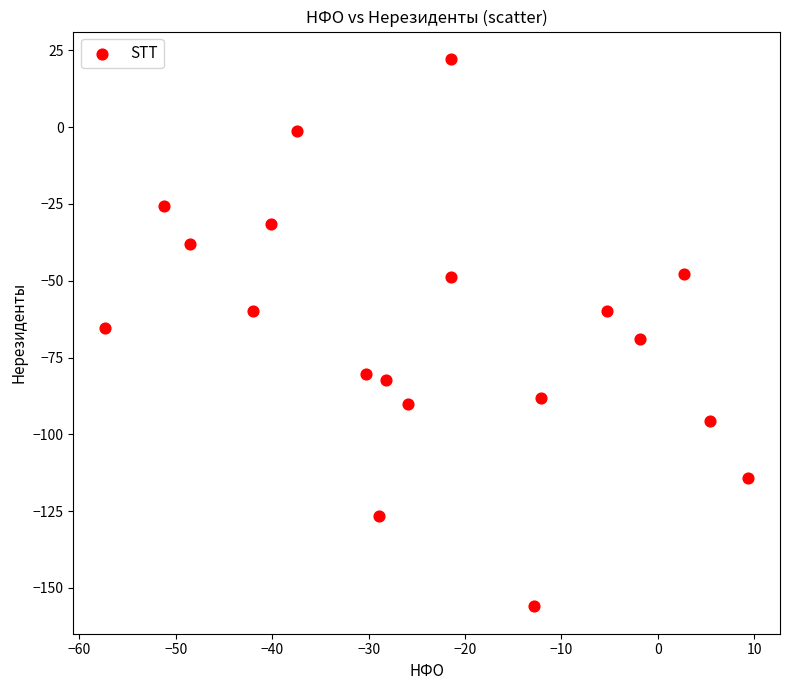

What is the range of Y values (max minus min)?

178.3